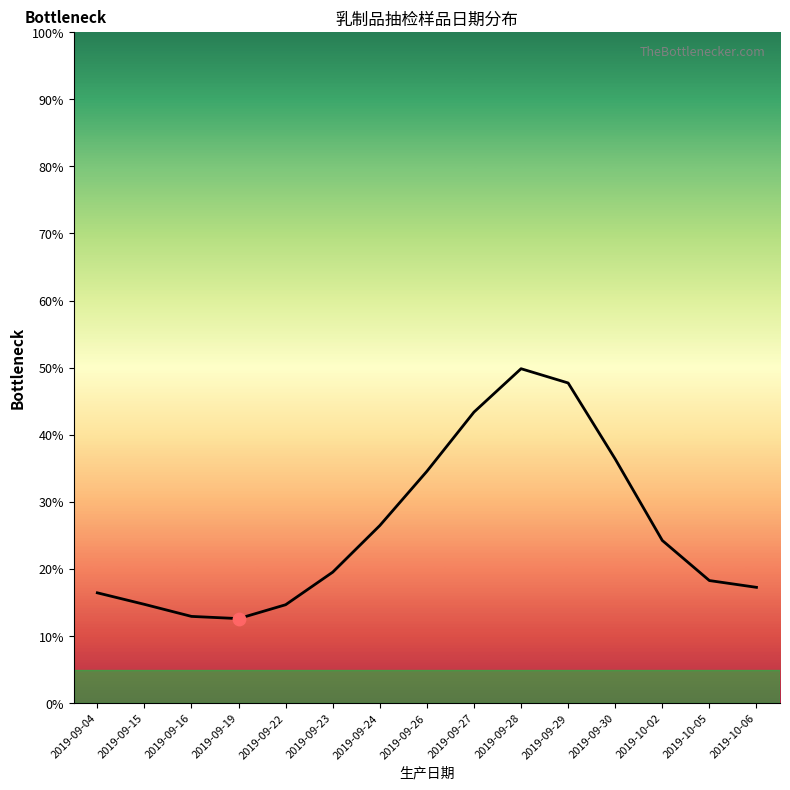

Between 2019-09-04 and 2019-09-30, which is larger?

2019-09-30